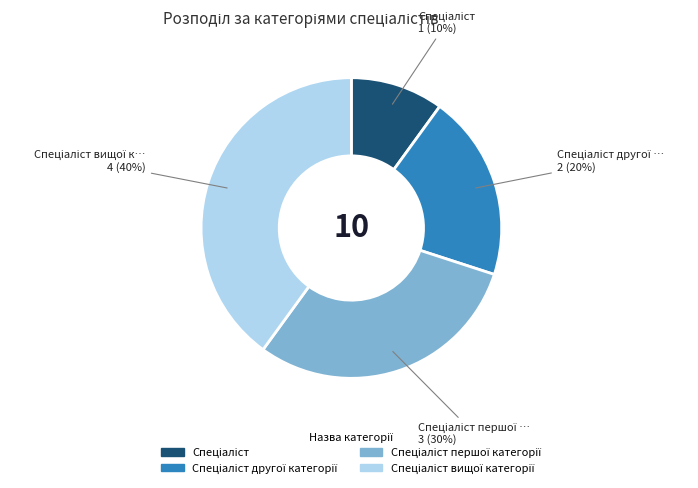

How many segments does this pie chart have?

4